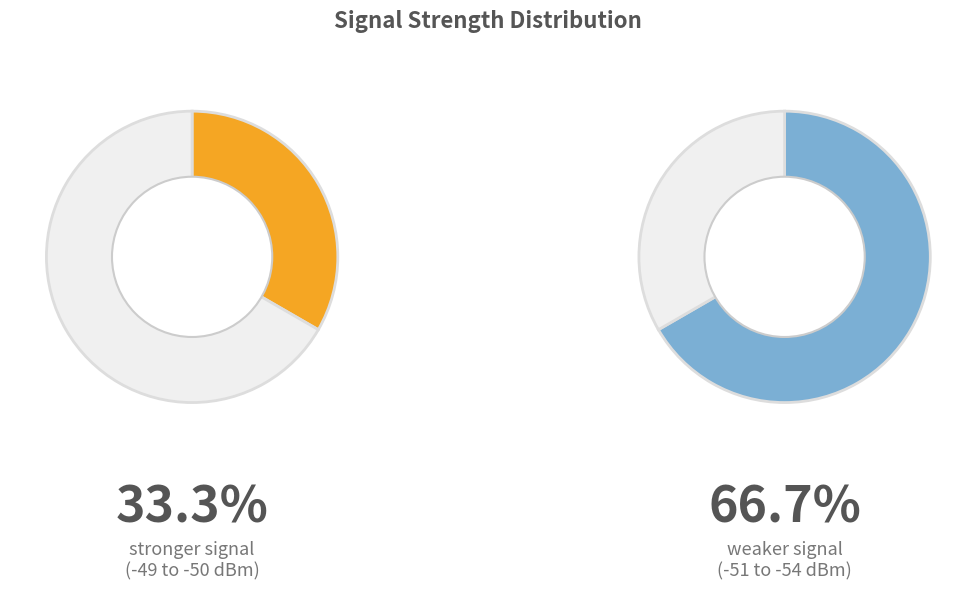

How much of the chart is everything except Signal -51?

83.3%